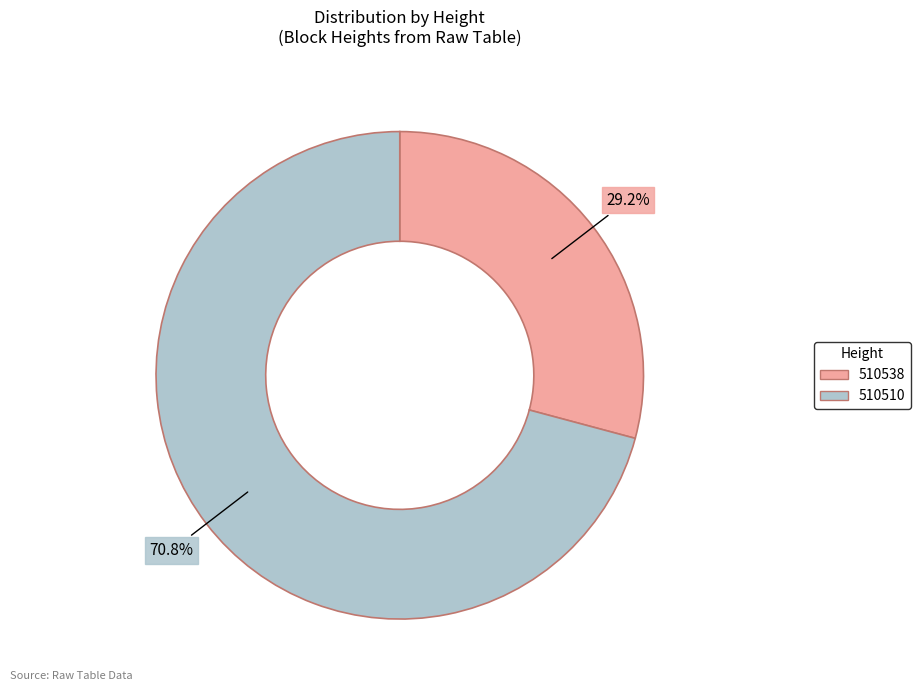

How many slices are in this pie chart?

2